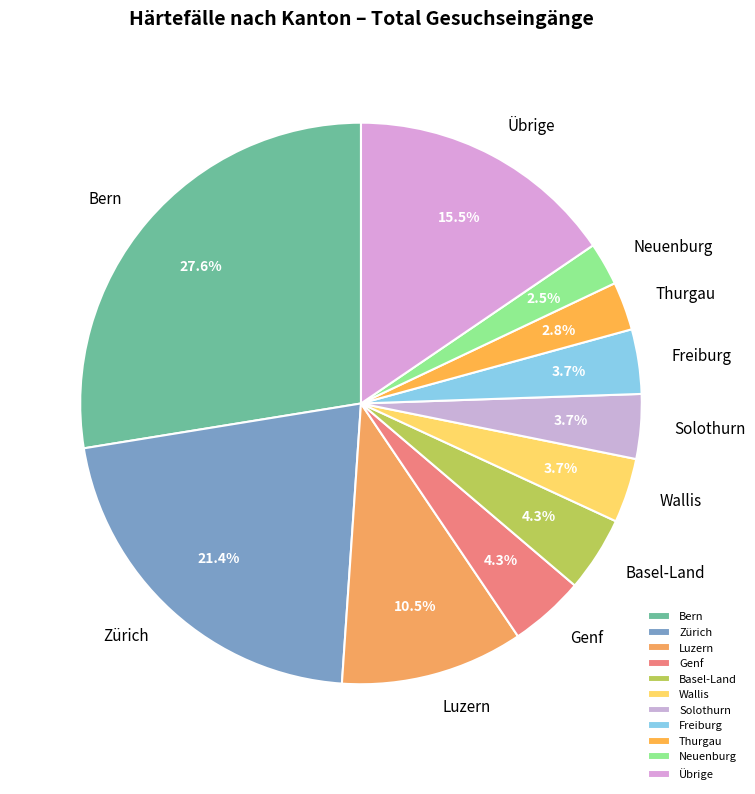

Between Luzern and Thurgau, which is larger?

Luzern